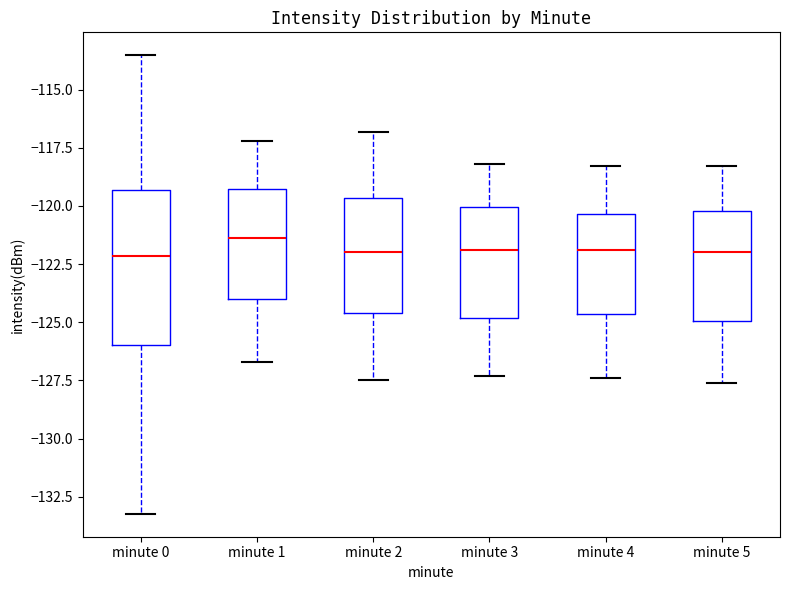

Which box is the tallest, from its lower edge to its upper edge?

minute 0